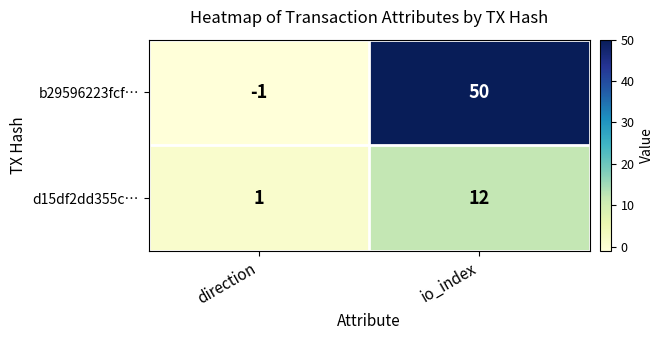

Which label corresponds to the smallest value in the chart?

direction